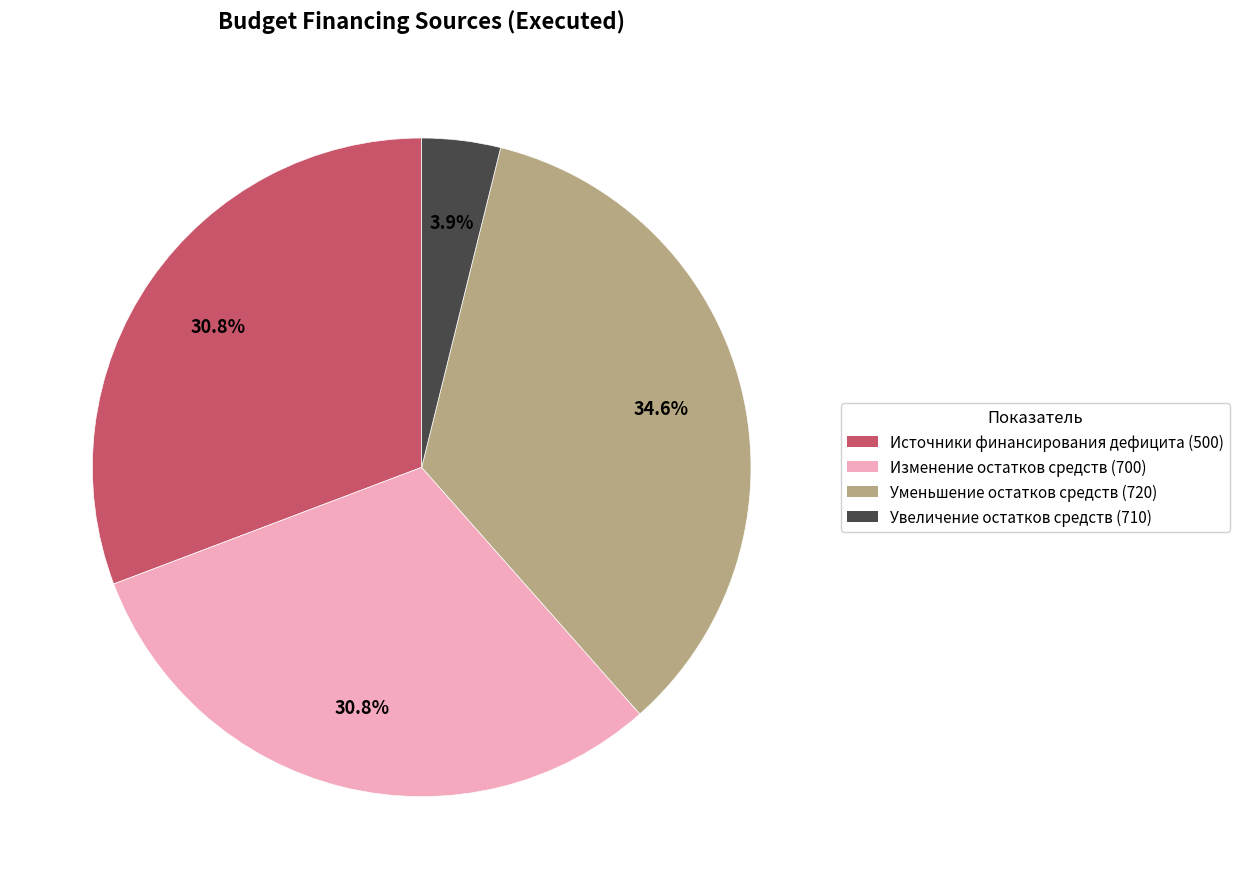

Is there a majority slice in this chart?

No